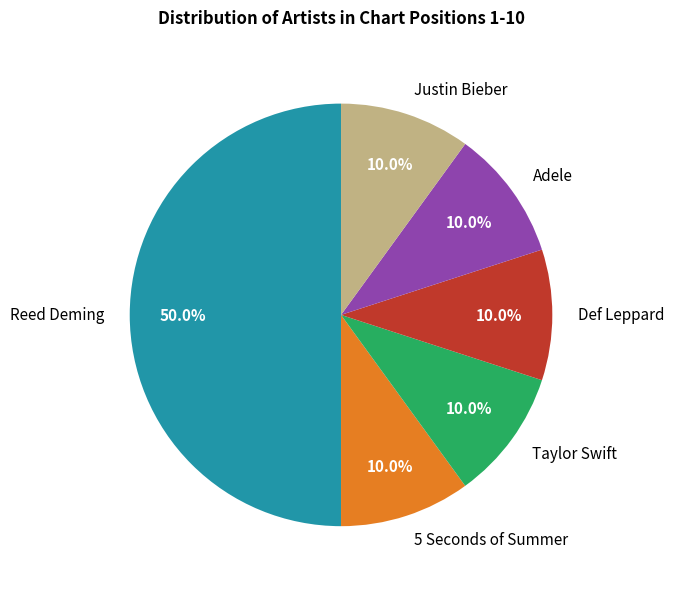

What percentage is NOT represented by 5 Seconds of Summer?

90.0%